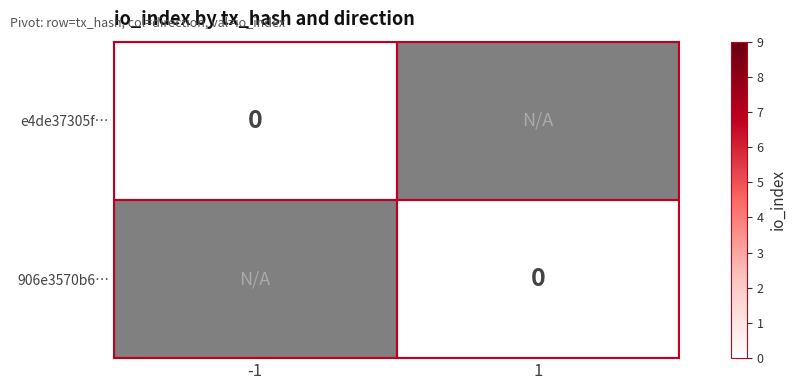

Is it true that e4de37305f3053b091e6da9fa9dd45b3f1d3521 equals 0 at 0?

False